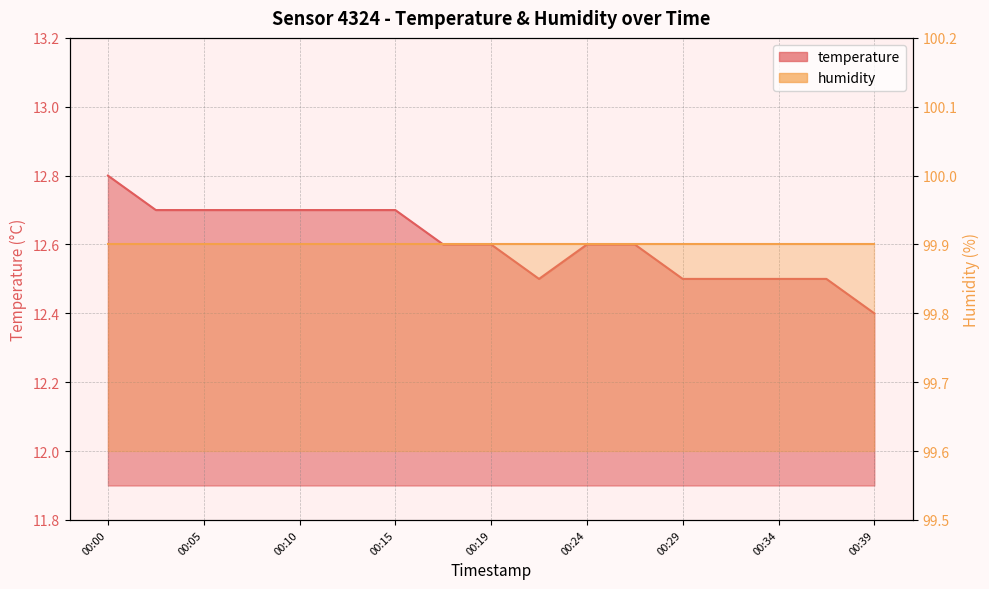

Reading left to right, transcribe all the data shown in this chart.

12.8	12.7	12.7	12.7	12.7	12.7	12.7	12.6	12.6	12.5	12.6	12.6	12.5	12.5	12.5	12.5	12.4